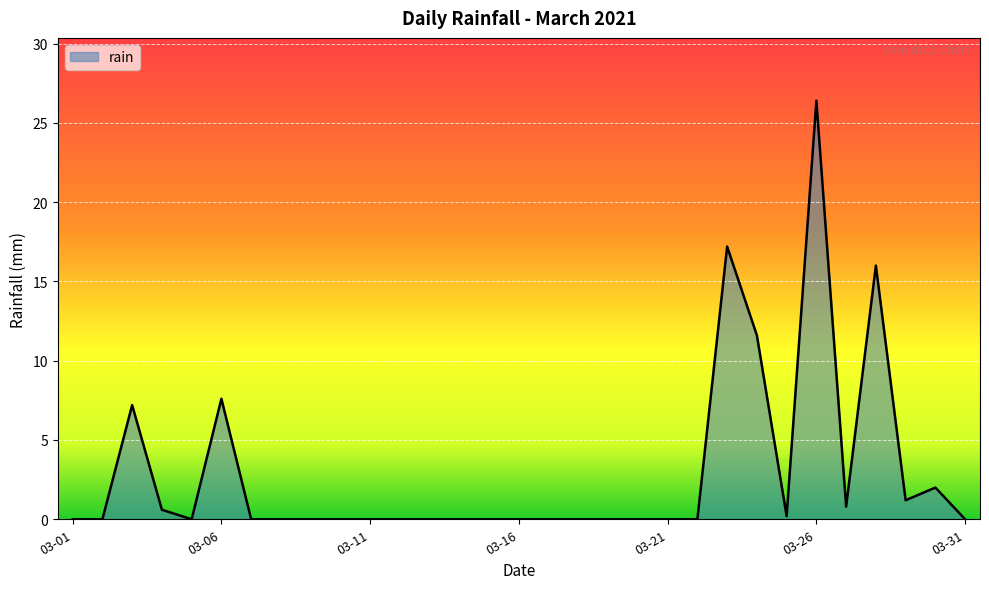

How many lines are shown in the chart?

1